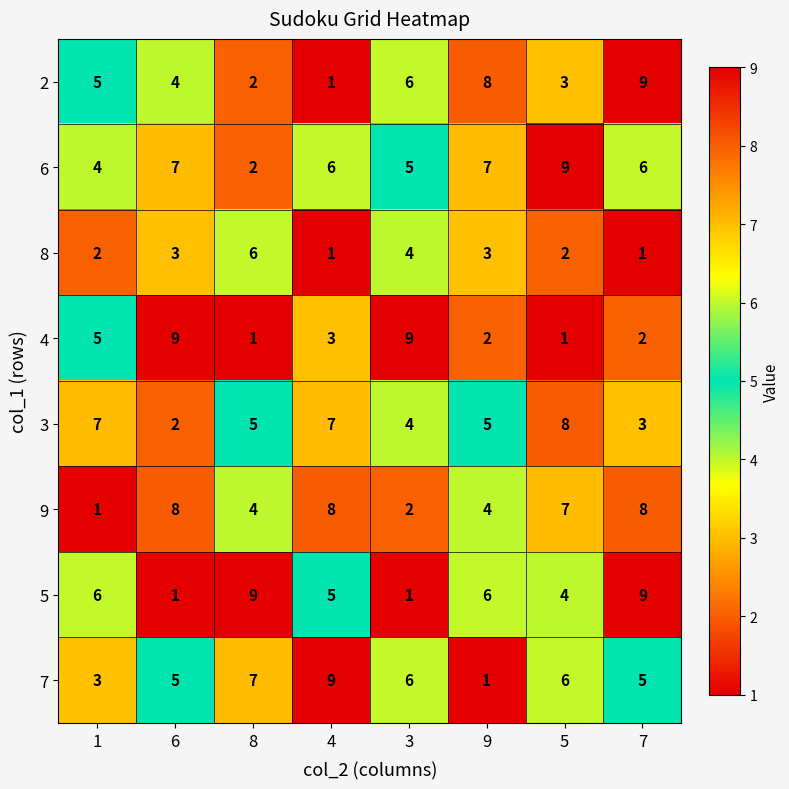

Is the value of 4 at 5 greater than the value of 5 at 5?

No